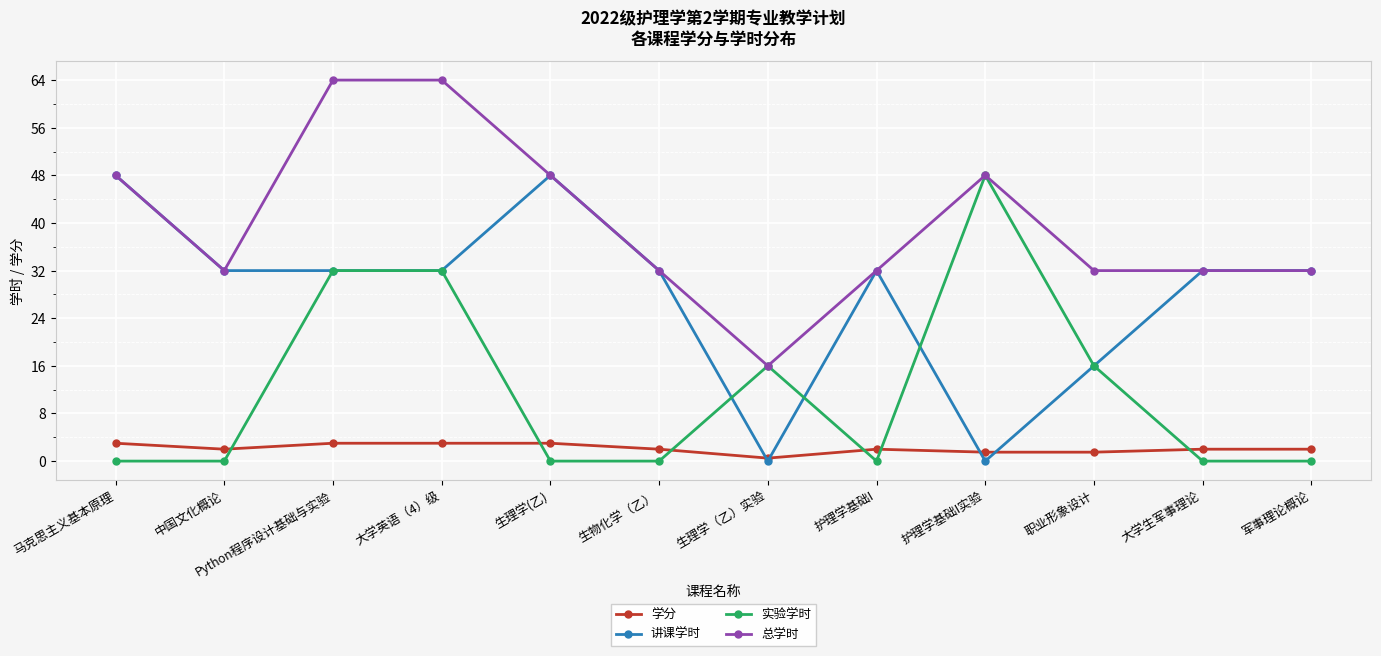

Which series changed the most between 中国文化概论 and 生理学（乙）实验?

讲课学时